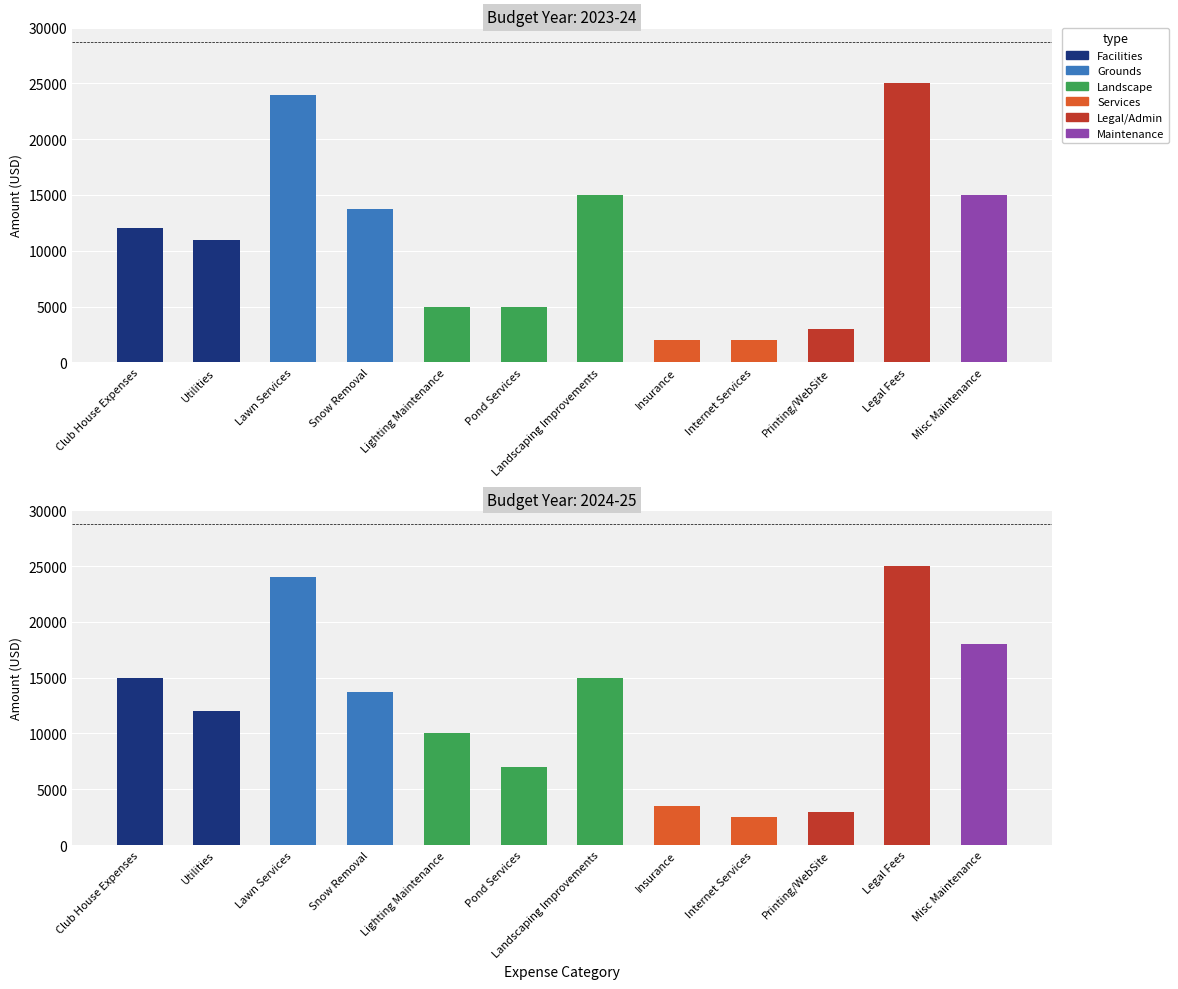

What is the average value of the 2024-25 series?

12396